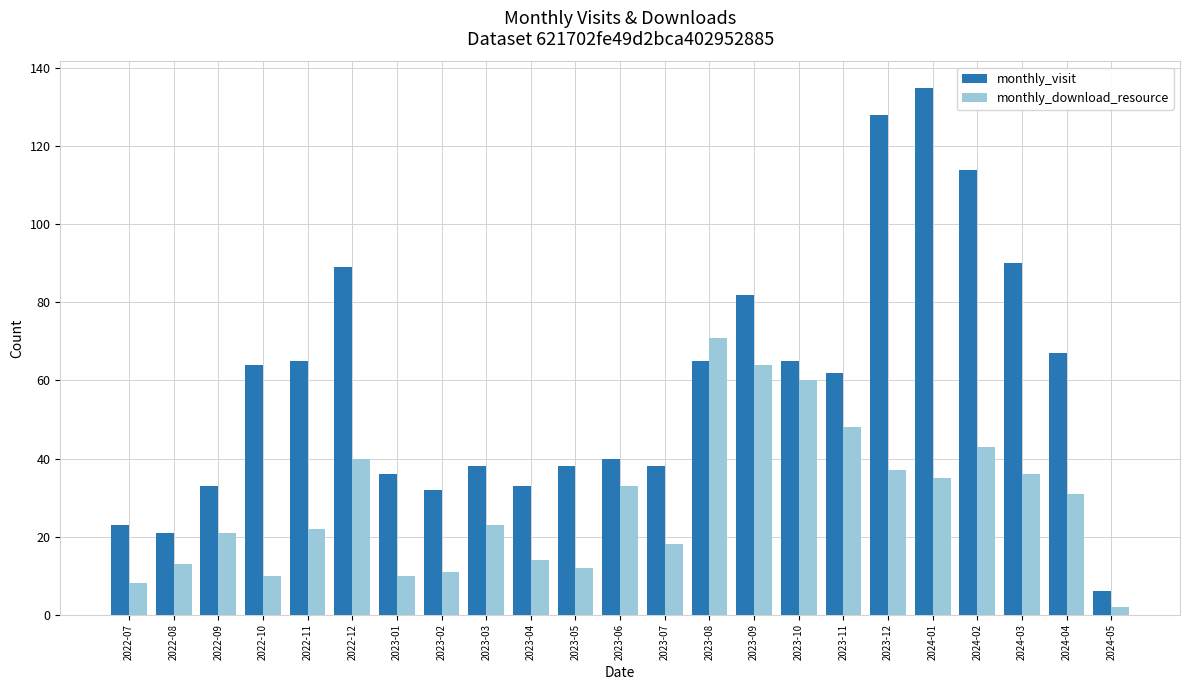

What is the difference between the second highest and second lowest values in the monthly_download_resource series?

56